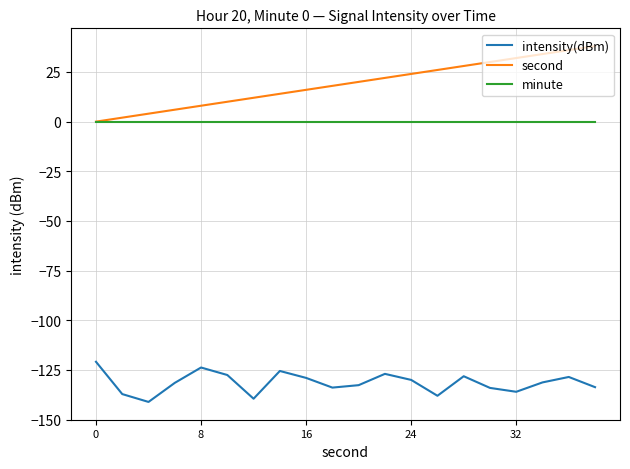

True or false: second and intensity(dBm) intersect in this chart.

False